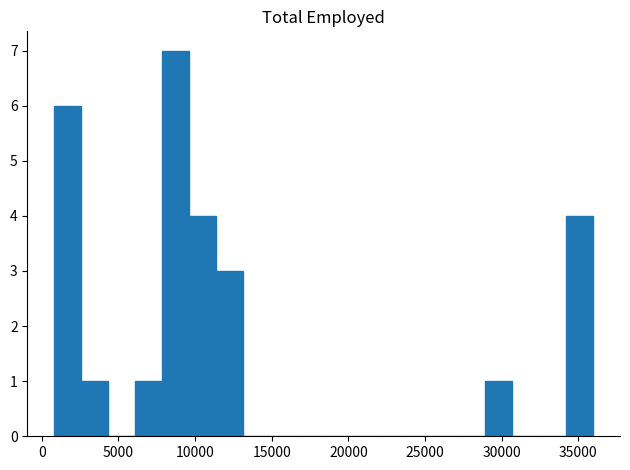

Around what value on the x-axis is the tallest bar? Give the approximate position of its centre, as read against the axis.

8500